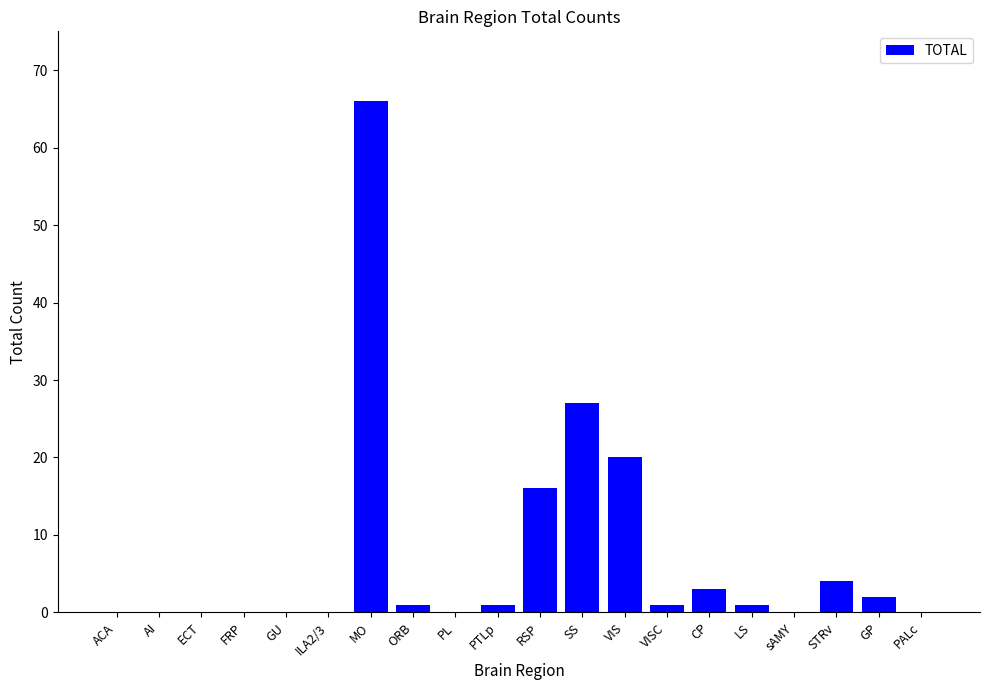

Where is the data nearest to the value 33?

SS